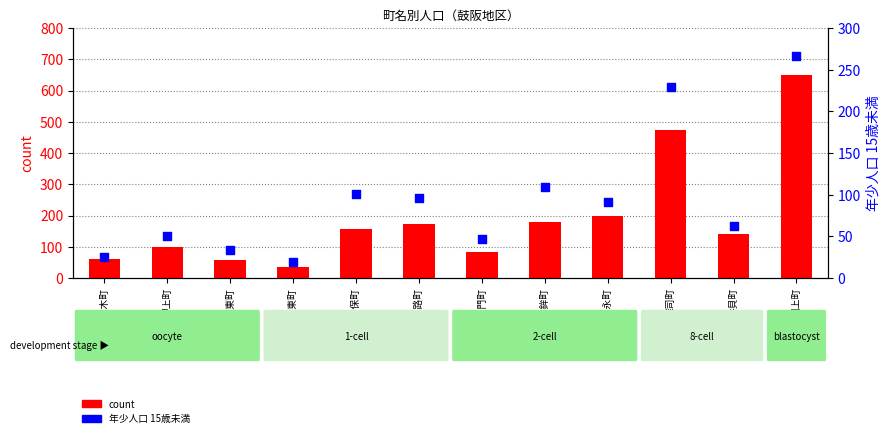

Is the value of count at 川久保町 greater than the value of 年少人口 15歳未満 at 東笹鉾町?

Yes